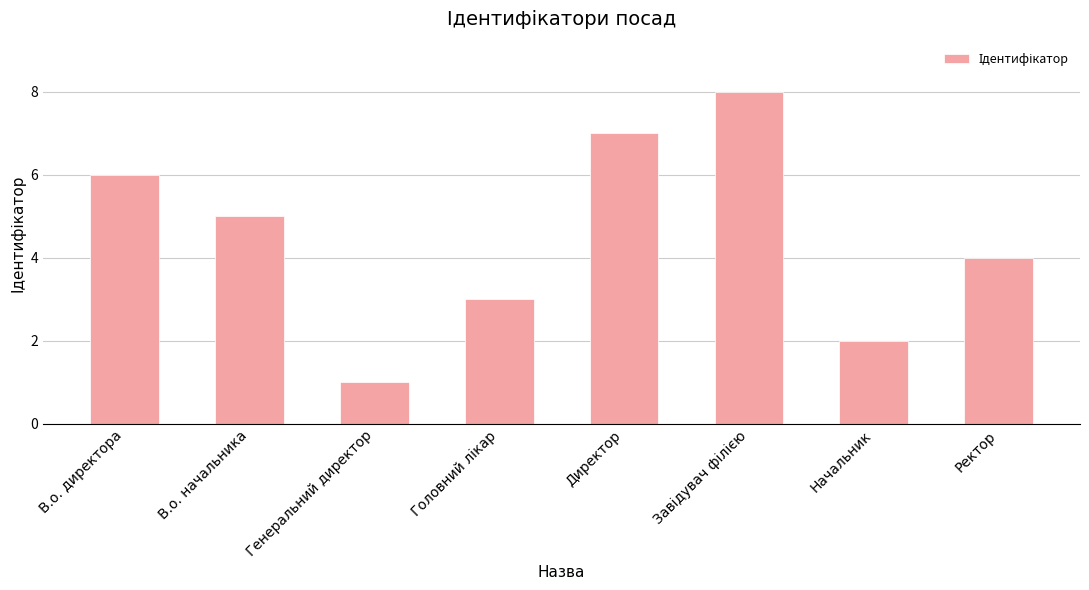

What is the difference between the second highest and minimum values?

6